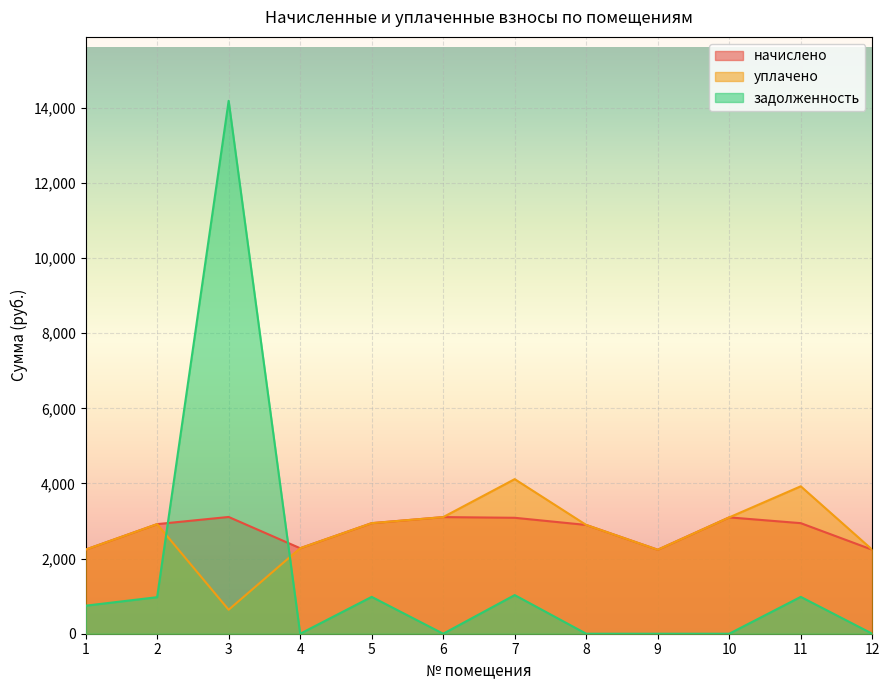

Which label corresponds to the largest value in the chart?

3